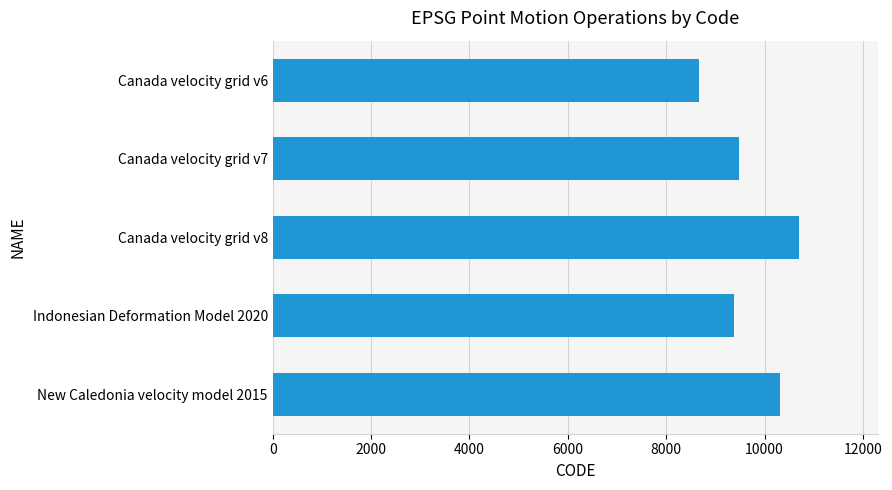

Does the chart contain stacked bars?

No